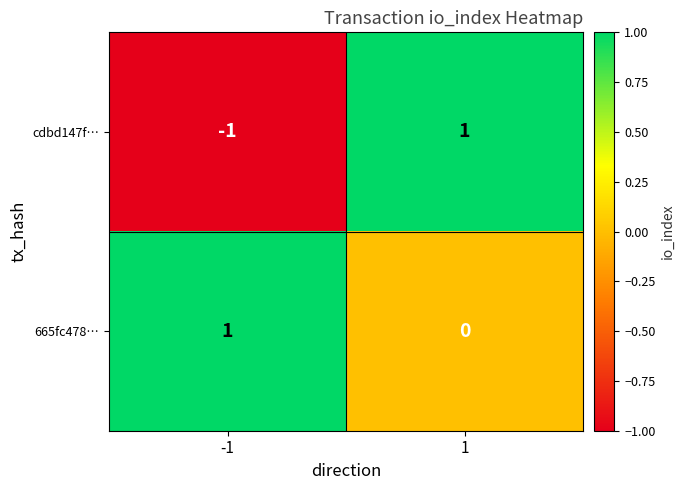

How many categories are shown in the chart?

2